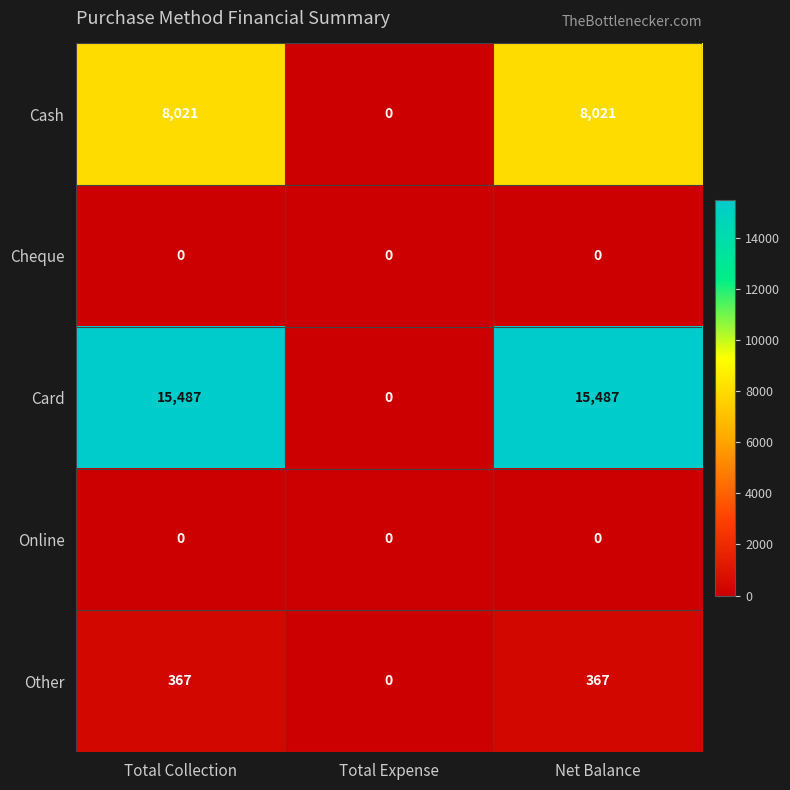

How many values in the Cash series are below 8021?

1